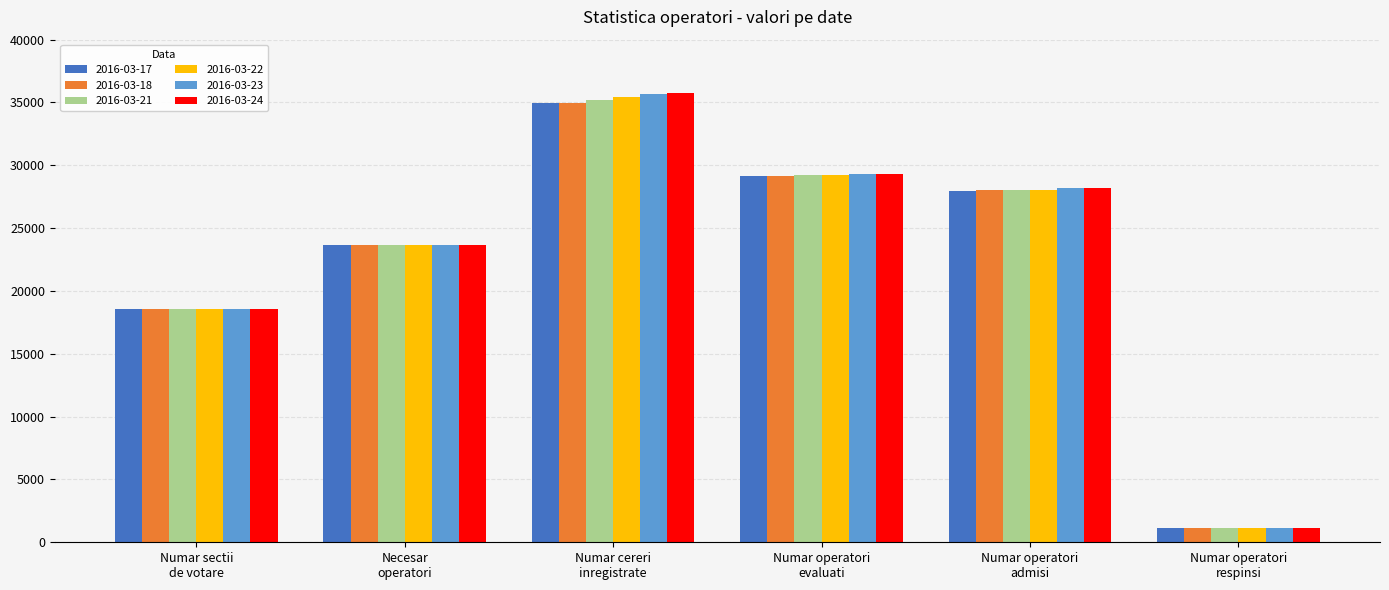

Is it true that 2016-03-17 equals 23637 at Necesar
operatori?

True